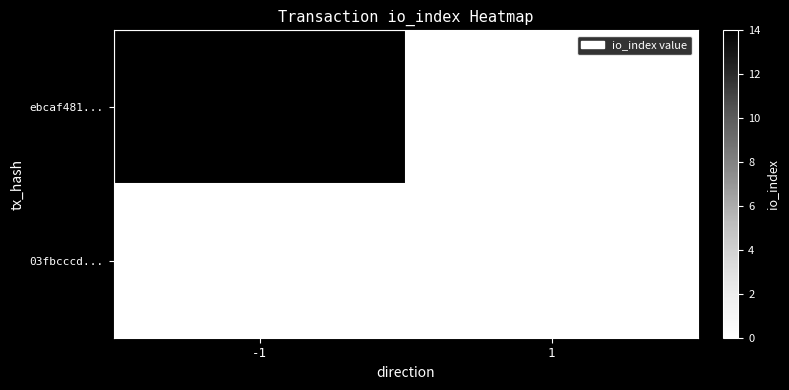

The ebcaf481... series shows 4 at -1. True or false?

False